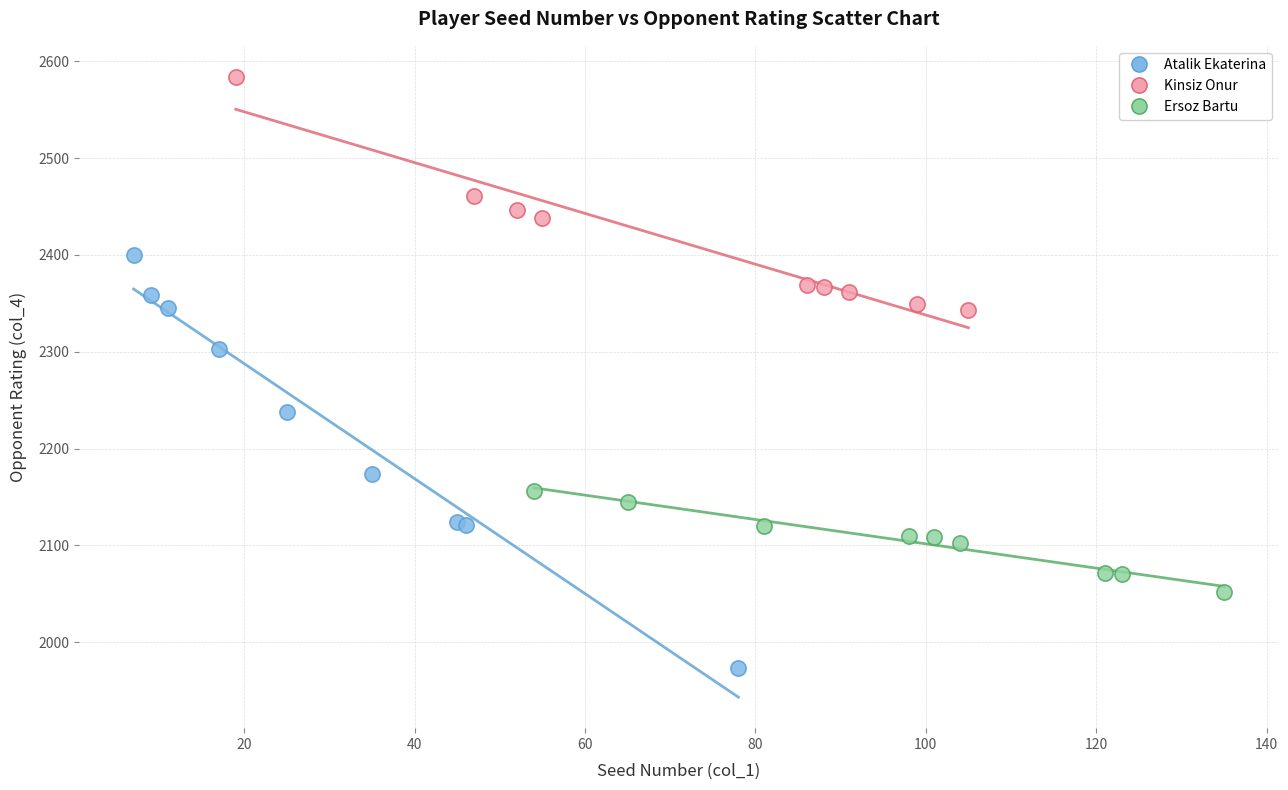

Which series has the largest Y range (max minus min)?

Atalik Ekaterina